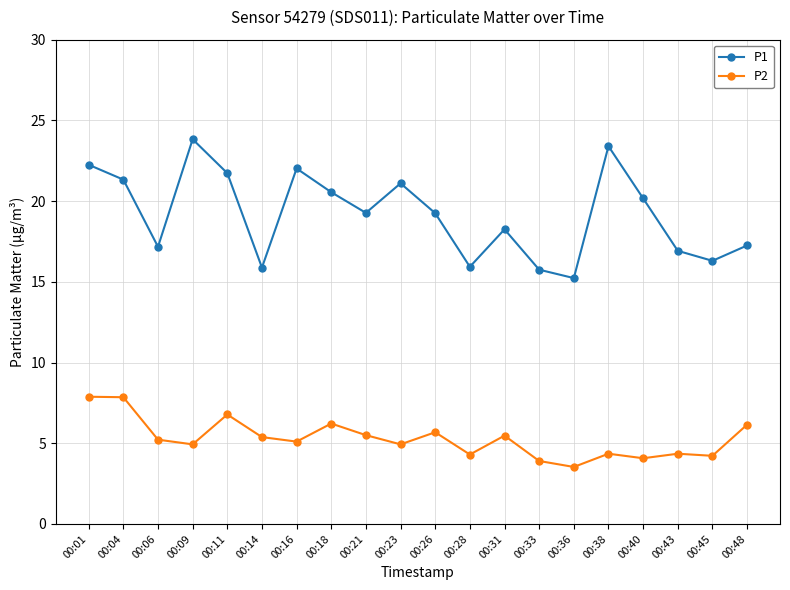

What is the sum of the P1 values at 00:45 and 00:36?

31.5